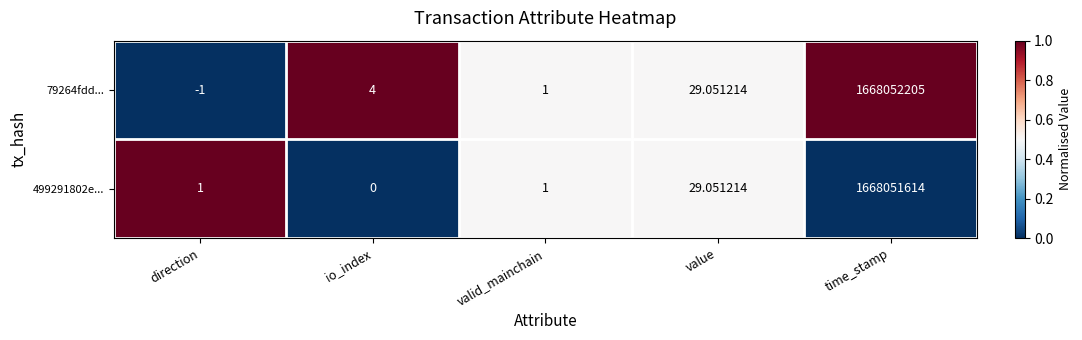

What is the total value across all series at time_stamp?

3336103819.0